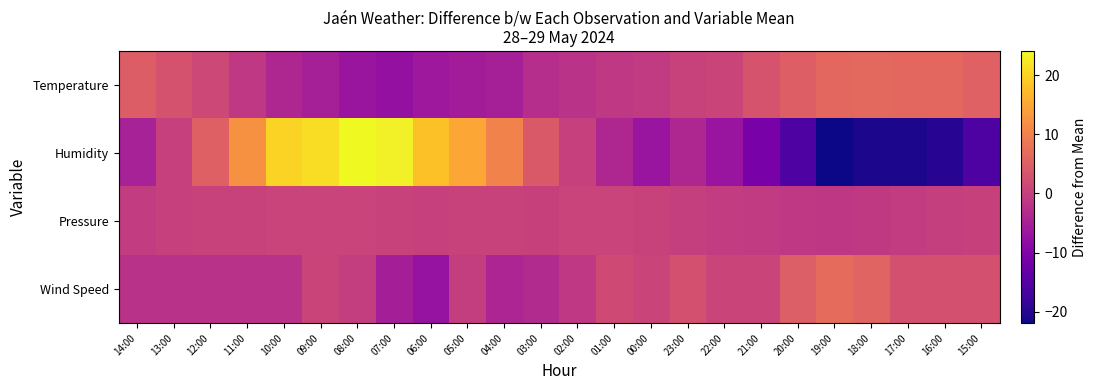

At which category is the sum across all series the highest?

08:00